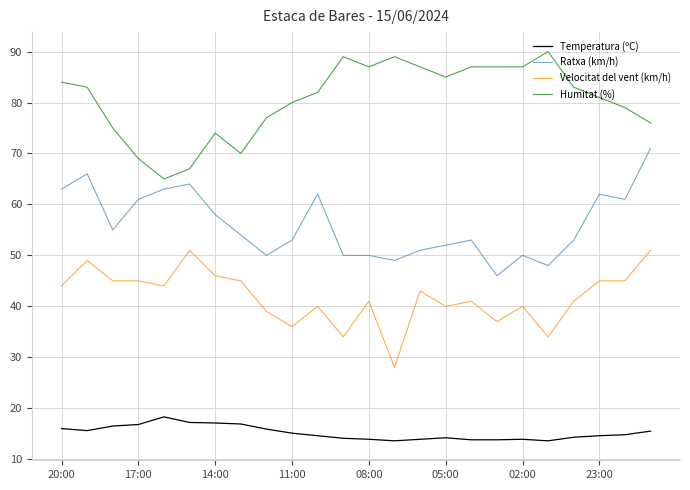

What is the maximum value shown in the chart?

90.0